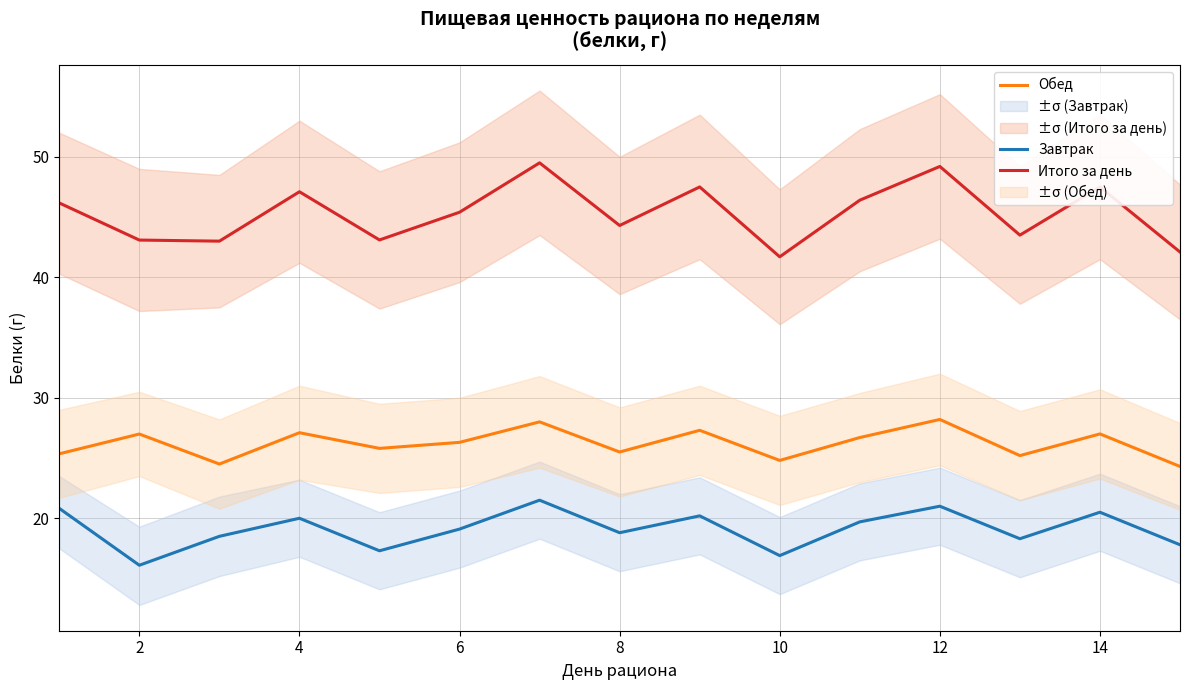

What is the highest value of the Итого за день series?

49.5